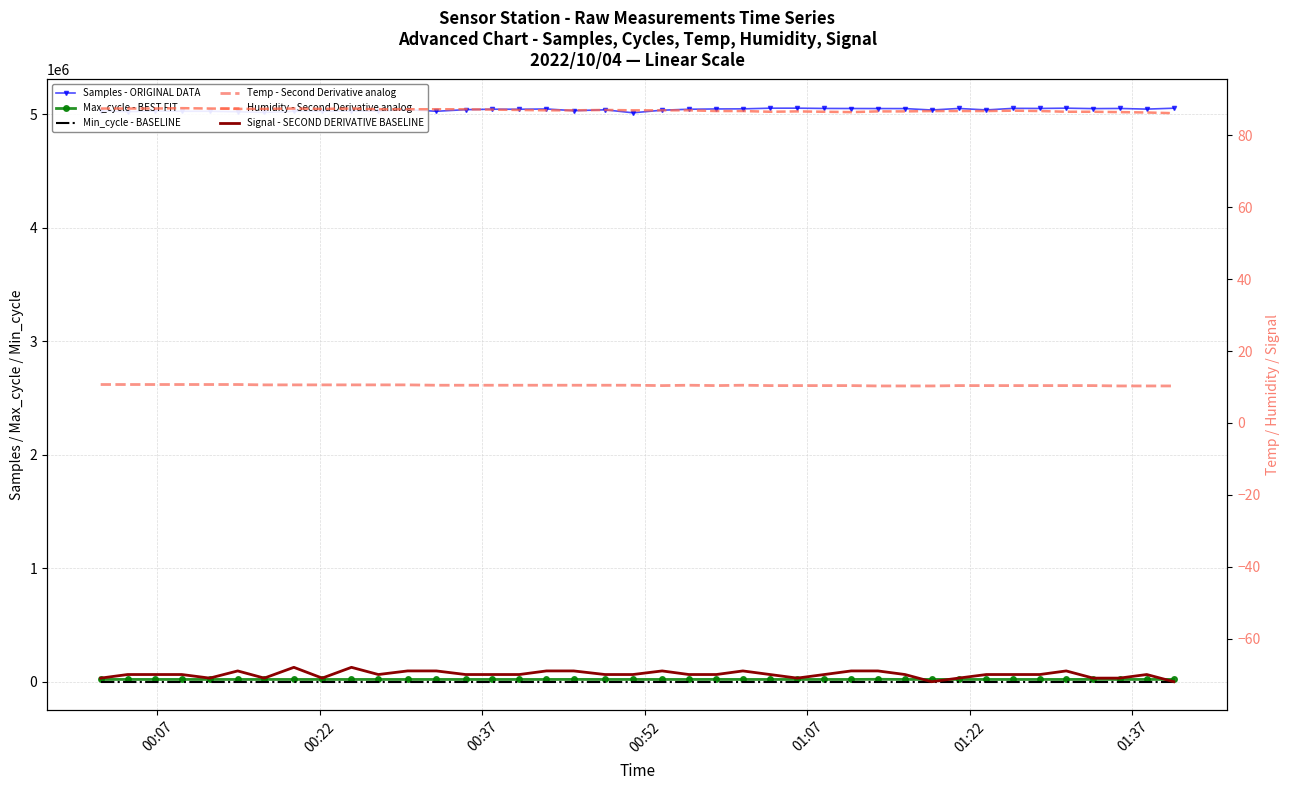

How many distinct data groups are displayed?

6